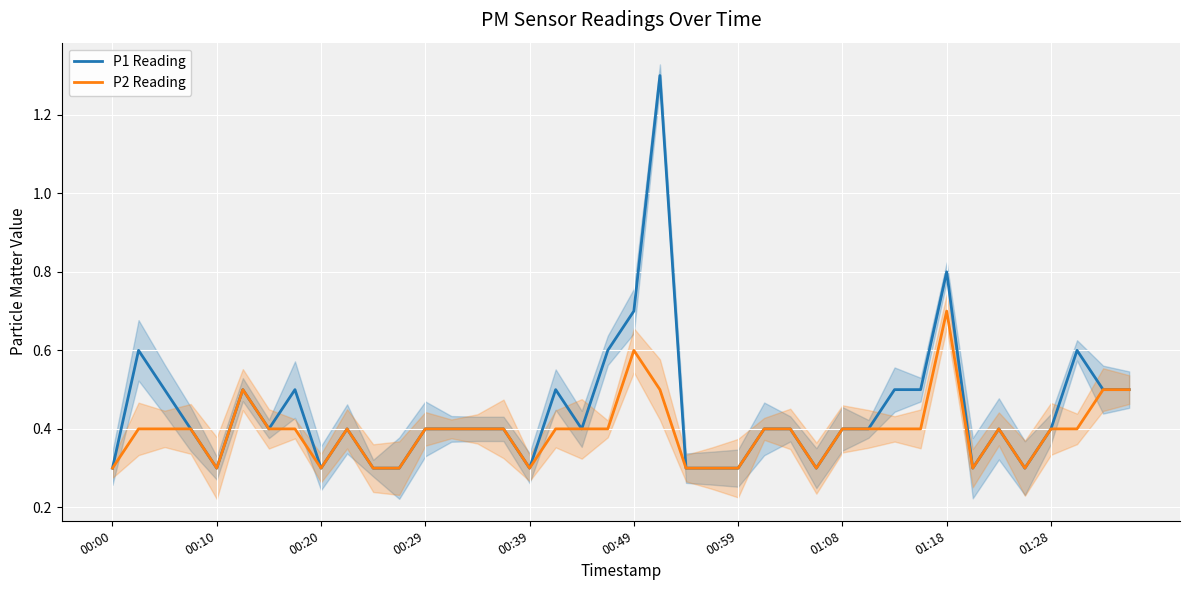

What value does the P1 Reading series have at 13?

0.4